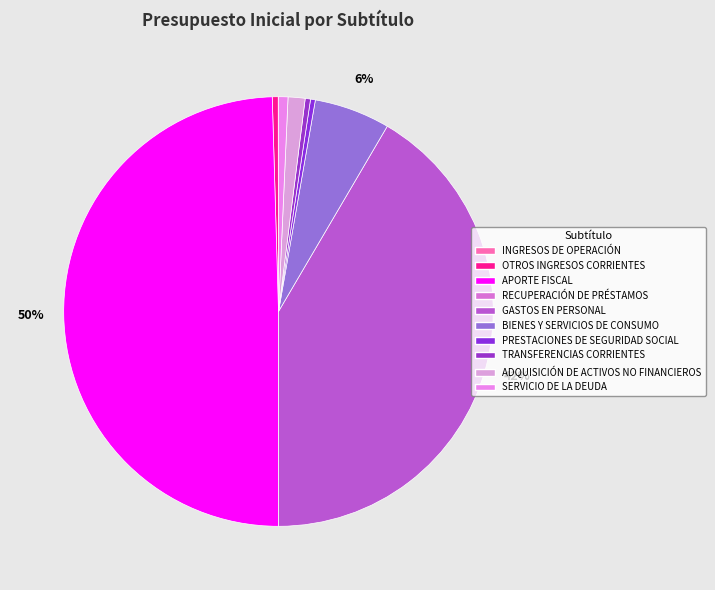

To the nearest percent, what is the difference between the largest and smallest slice percentages?

50%